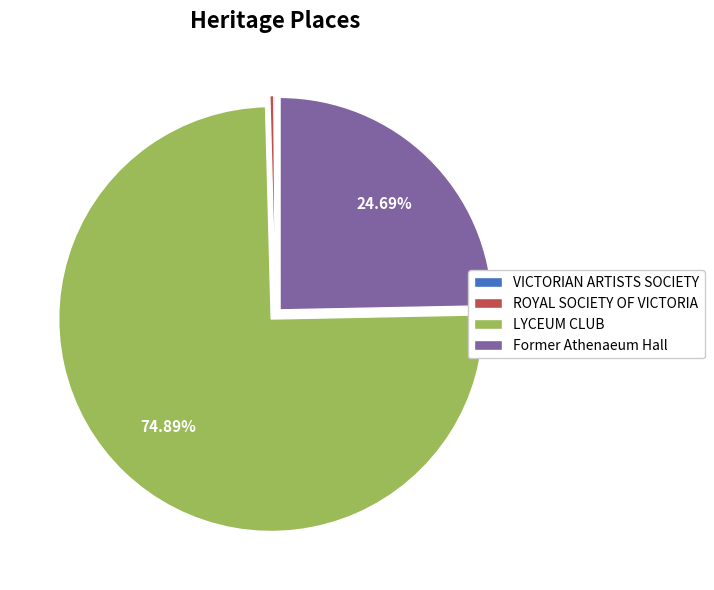

Which category has the biggest portion of the pie?

LYCEUM CLUB